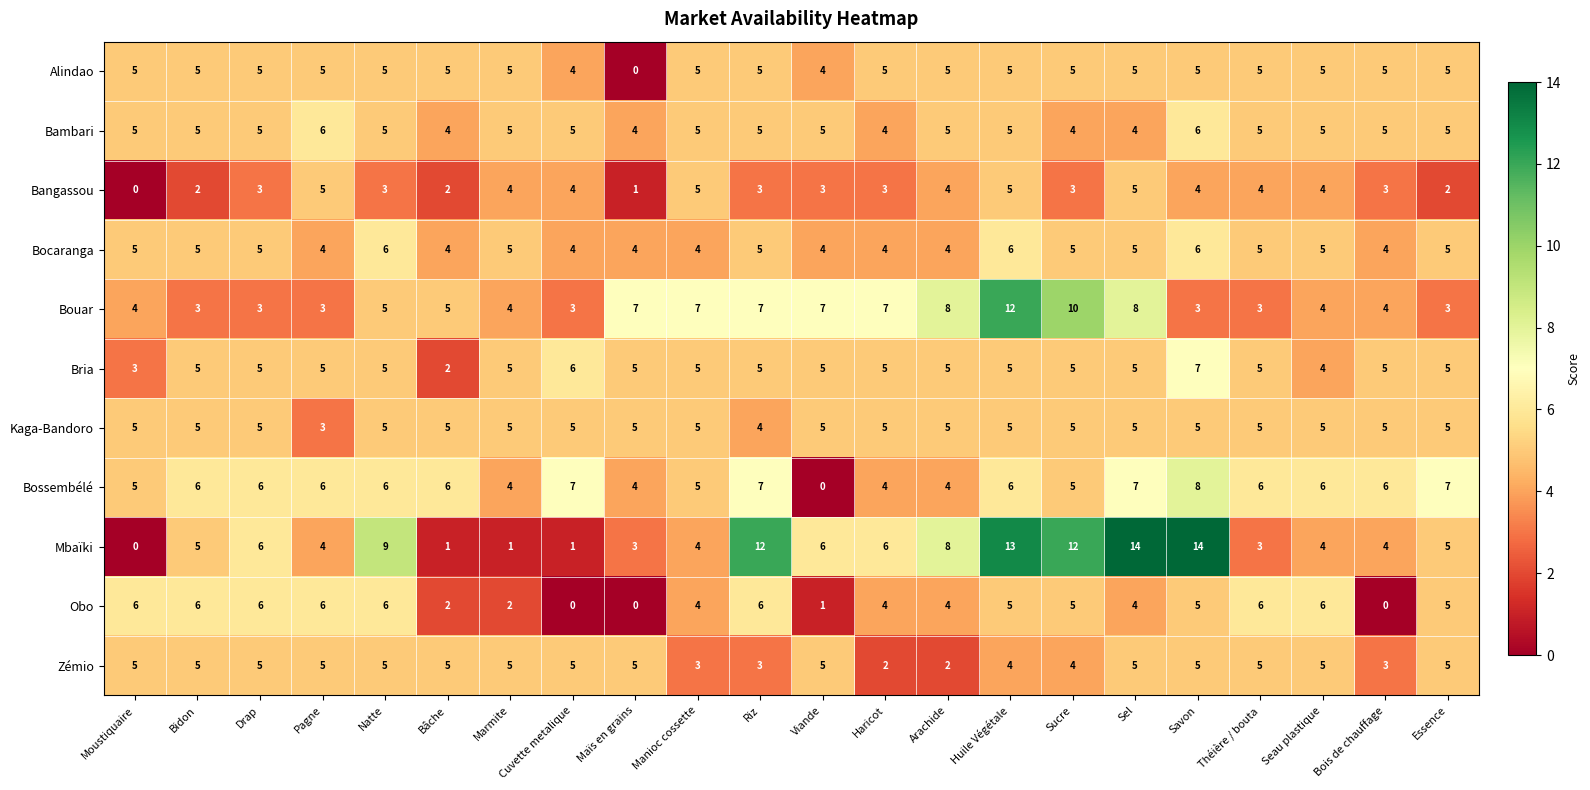

What is the approximate value of Kaga-Bandoro at Pagne?

3